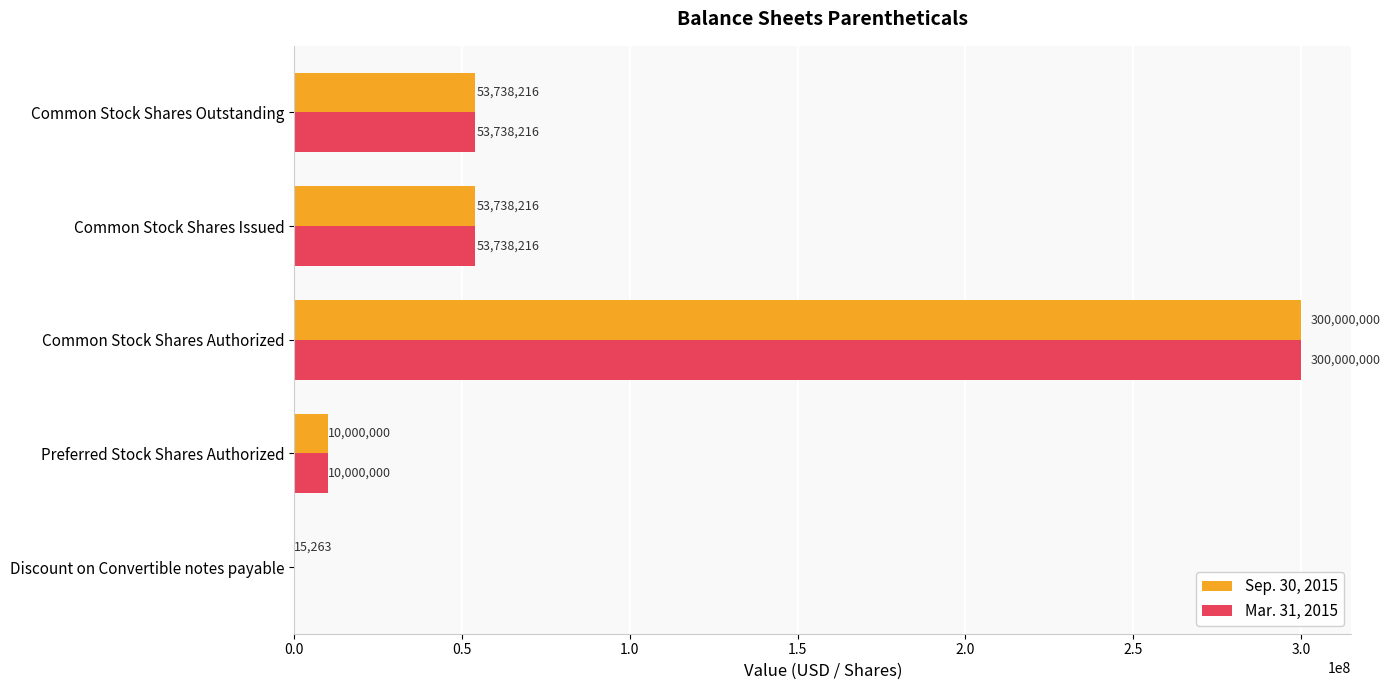

How many distinct data groups are displayed?

2